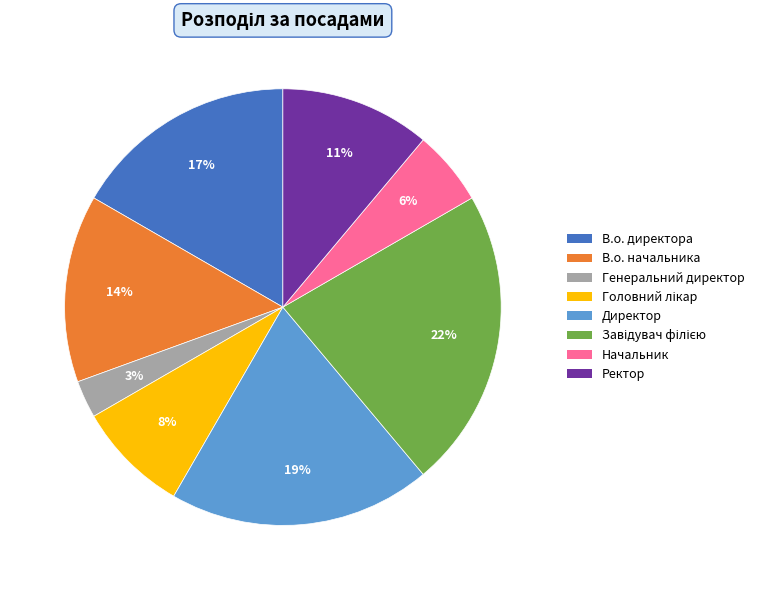

To the nearest percent, what portion does Ректор represent?

11%